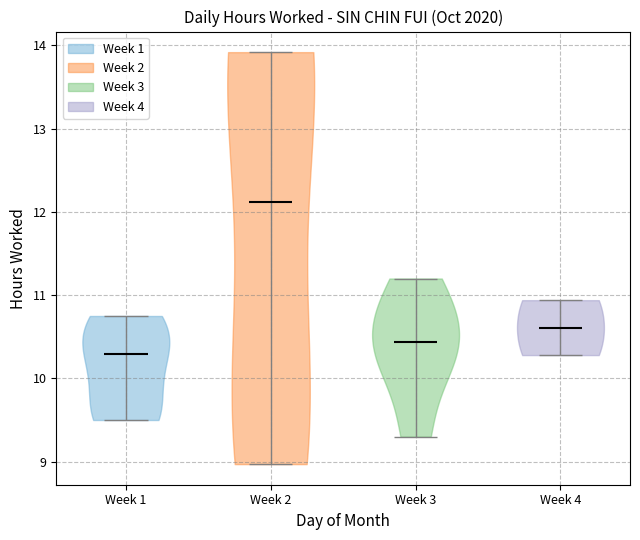

Reading left to right, read every violin against the y-axis: where its median line is, and the lowest and highest points it reaches. The values are not printed on the chart, so give them approximately, as read against the axis.

Week 1: median line 10.3, lowest point 9.5, highest point 10.8
Week 2: median line 12.1, lowest point 9.0, highest point 13.9
Week 3: median line 10.4, lowest point 9.3, highest point 11.2
Week 4: median line 10.6, lowest point 10.3, highest point 10.9